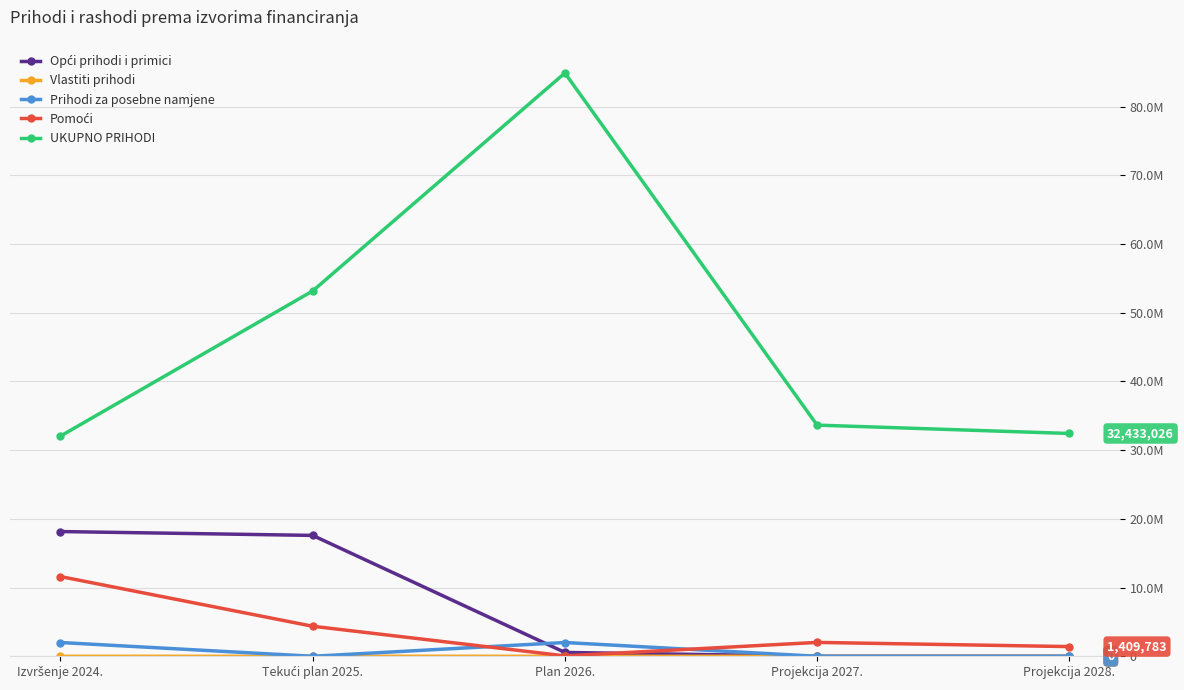

Is this an area chart (filled region under the line)?

No